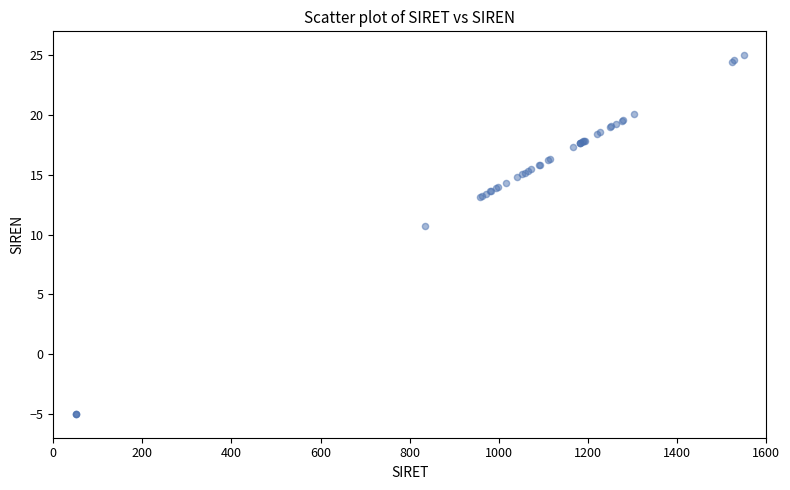

What Y value in the scatter plot is closest to 10?

10.7